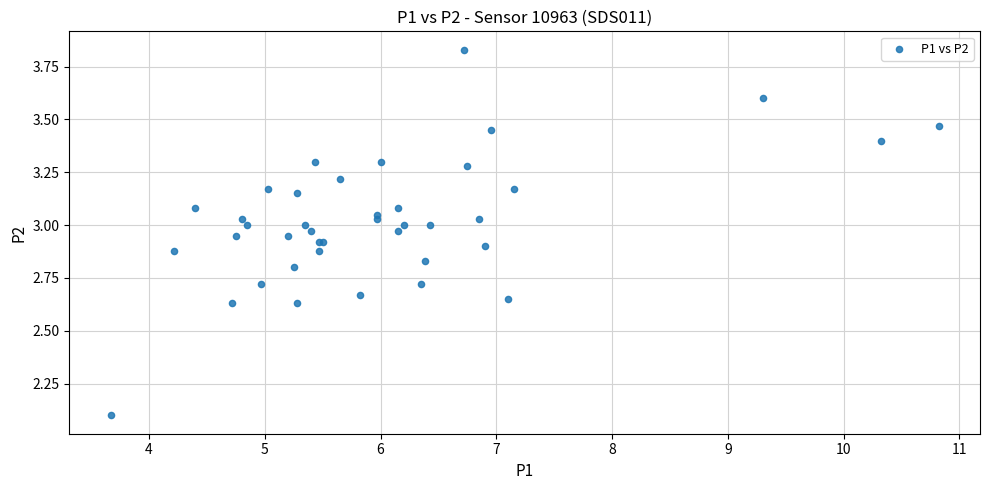

What Y value in the scatter plot is closest to 2?

2.1